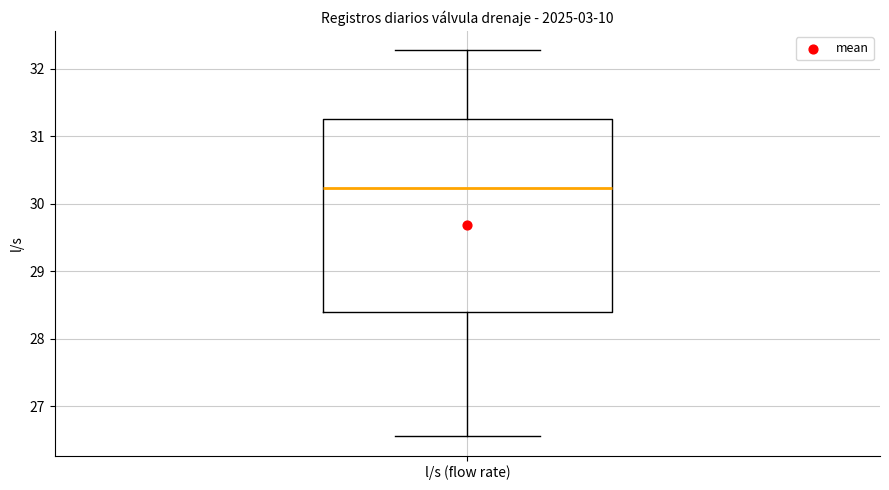

Transcribe this box plot: give where the median line is, the range the box spans, and where the two whiskers end, as read against the y-axis. The values are not printed on the chart, so give them approximately, as read against the axis.

median 30.2, box 28.4 to 31.3, whiskers 26.6 to 32.3